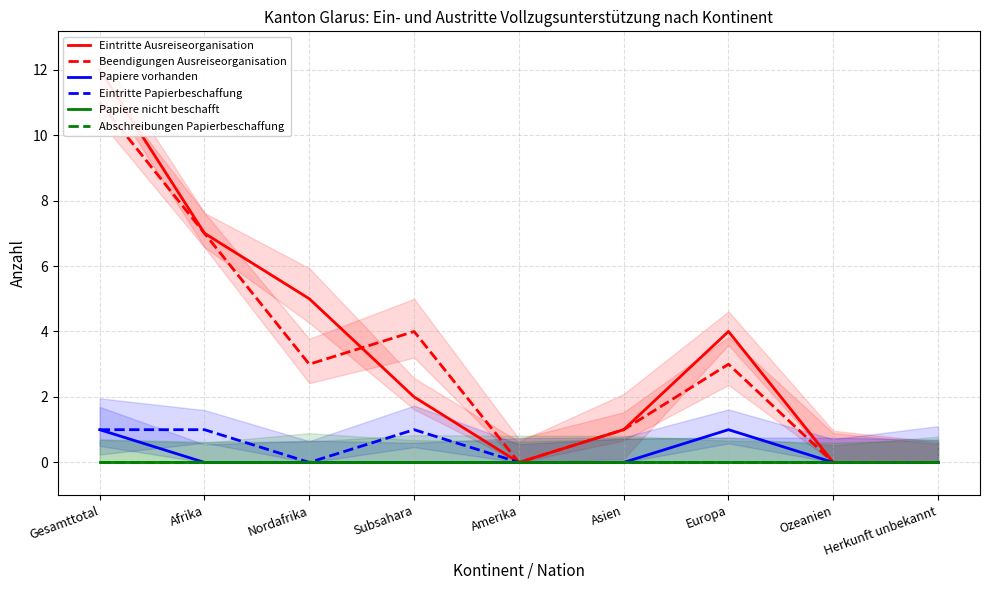

Reading right to left, transcribe all the data shown in this chart.

Eintritte Ausreiseorganisation: Herkunft unbekannt=0	Ozeanien=0	Europa=4	Asien=1	Amerika=0	Subsahara=2	Nordafrika=5	Afrika=7	Gesamttotal=12
Beendigungen Ausreiseorganisation: Herkunft unbekannt=0	Ozeanien=0	Europa=3	Asien=1	Amerika=0	Subsahara=4	Nordafrika=3	Afrika=7	Gesamttotal=11
Papiere vorhanden: Herkunft unbekannt=0	Ozeanien=0	Europa=1	Asien=0	Amerika=0	Subsahara=0	Nordafrika=0	Afrika=0	Gesamttotal=1
Eintritte Papierbeschaffung: Herkunft unbekannt=0	Ozeanien=0	Europa=0	Asien=0	Amerika=0	Subsahara=1	Nordafrika=0	Afrika=1	Gesamttotal=1
Papiere nicht beschafft: Herkunft unbekannt=0	Ozeanien=0	Europa=0	Asien=0	Amerika=0	Subsahara=0	Nordafrika=0	Afrika=0	Gesamttotal=0
Abschreibungen Papierbeschaffung: Herkunft unbekannt=0	Ozeanien=0	Europa=0	Asien=0	Amerika=0	Subsahara=0	Nordafrika=0	Afrika=0	Gesamttotal=0